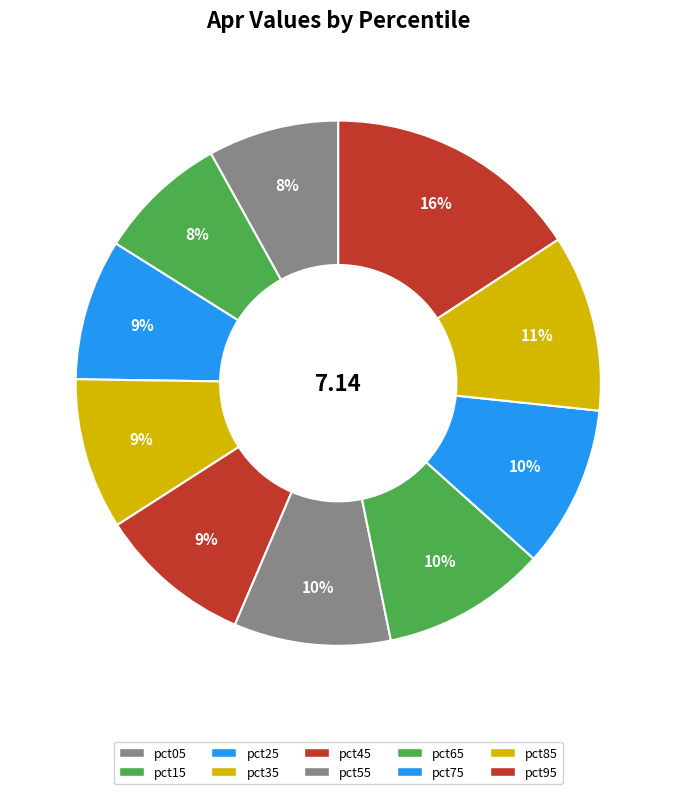

To the nearest percent, what is the combined percentage of pct95 and pct15?

24%